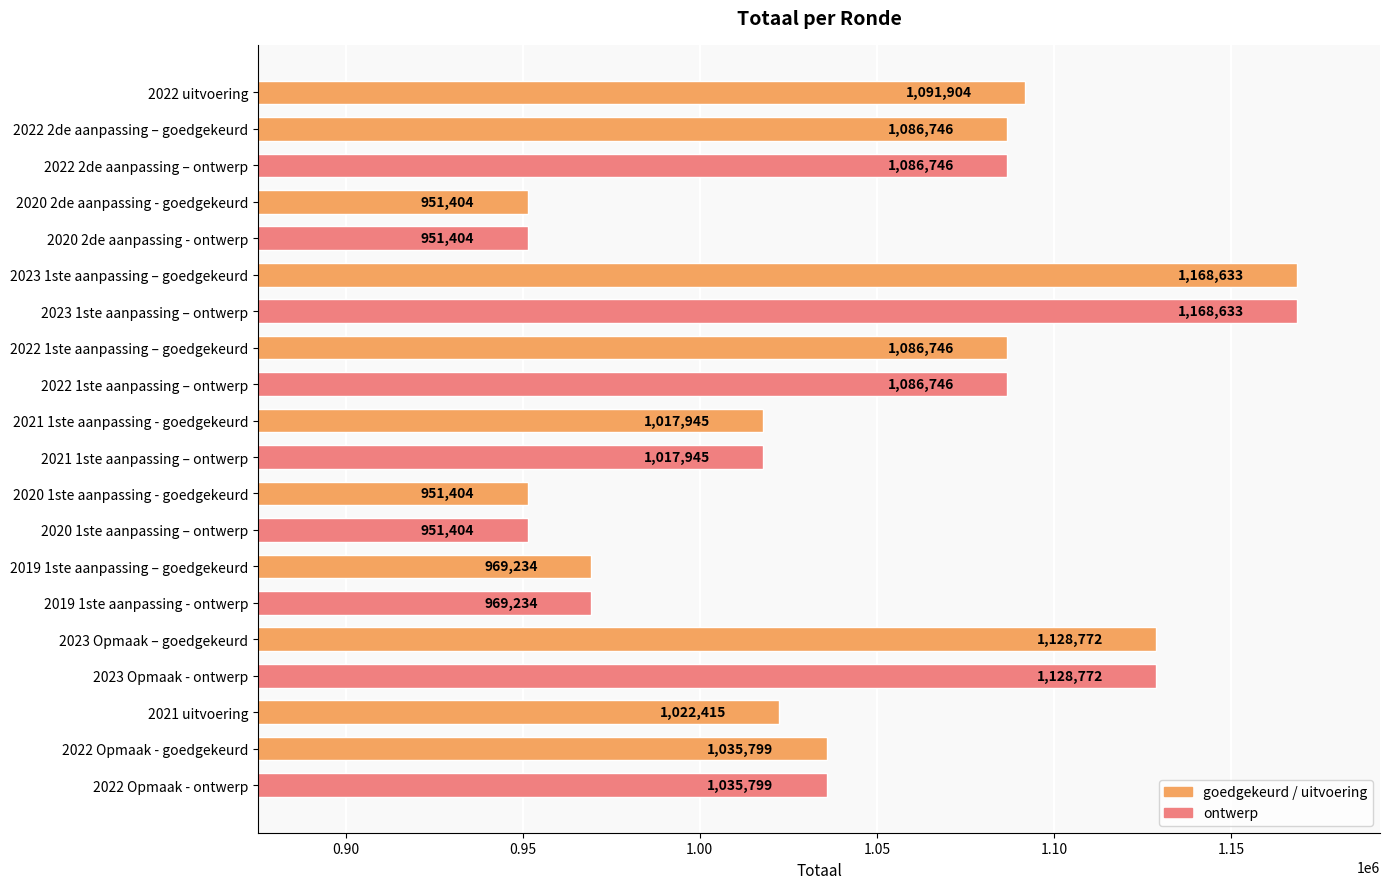

How many data points are less than 1035799?

9